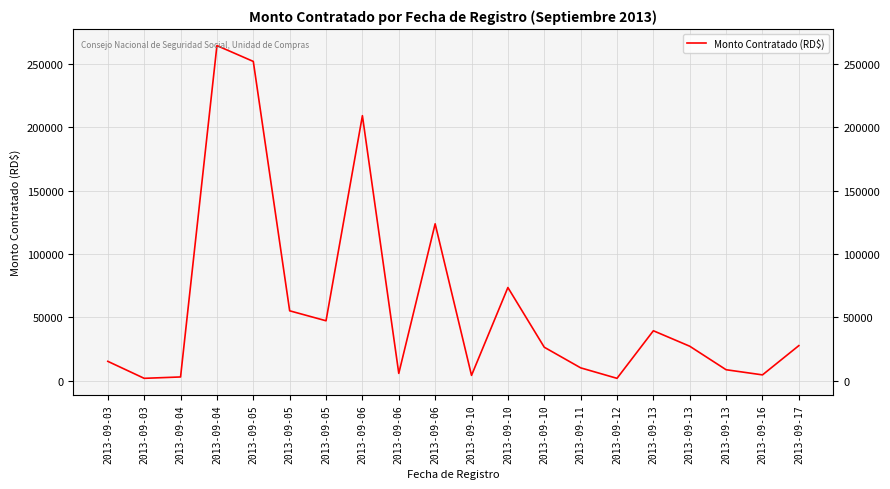

List the labels in order of value, smallest first.

2013-09-12, 2013-09-03, 2013-09-04, 2013-09-10, 2013-09-16, 2013-09-06, 2013-09-13, 2013-09-11, 2013-09-03, 2013-09-10, 2013-09-13, 2013-09-17, 2013-09-13, 2013-09-05, 2013-09-05, 2013-09-10, 2013-09-06, 2013-09-06, 2013-09-05, 2013-09-04